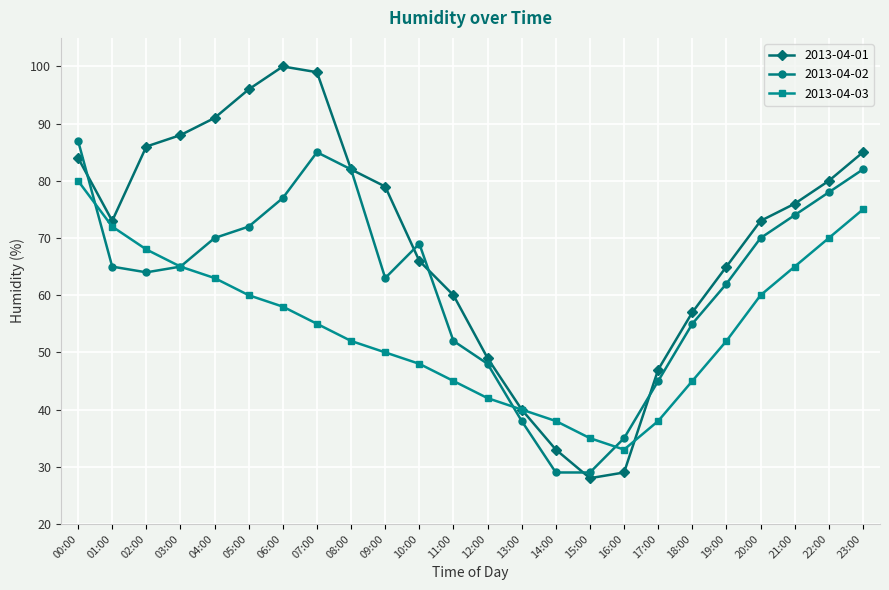

What is the label of the 4th point from the left?

03:00